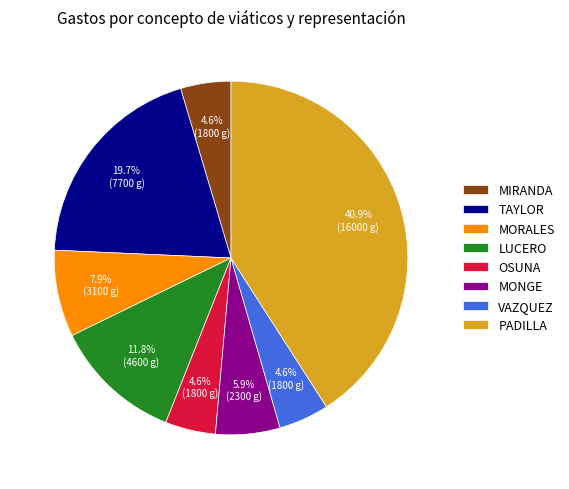

How many slices are in this pie chart?

8